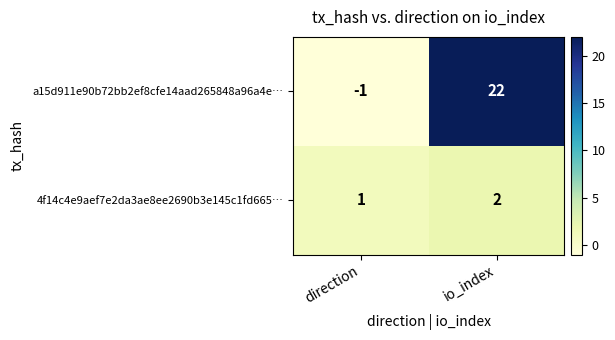

What is the greatest value displayed?

22